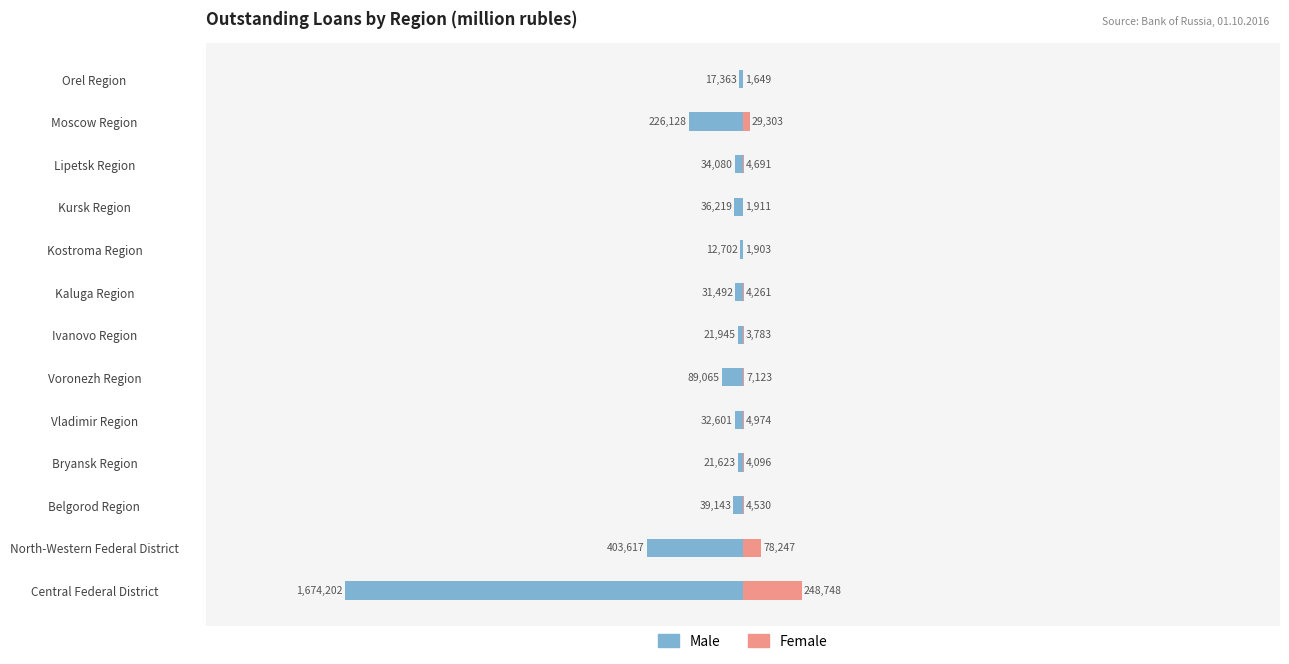

How many categories are shown in the chart?

13